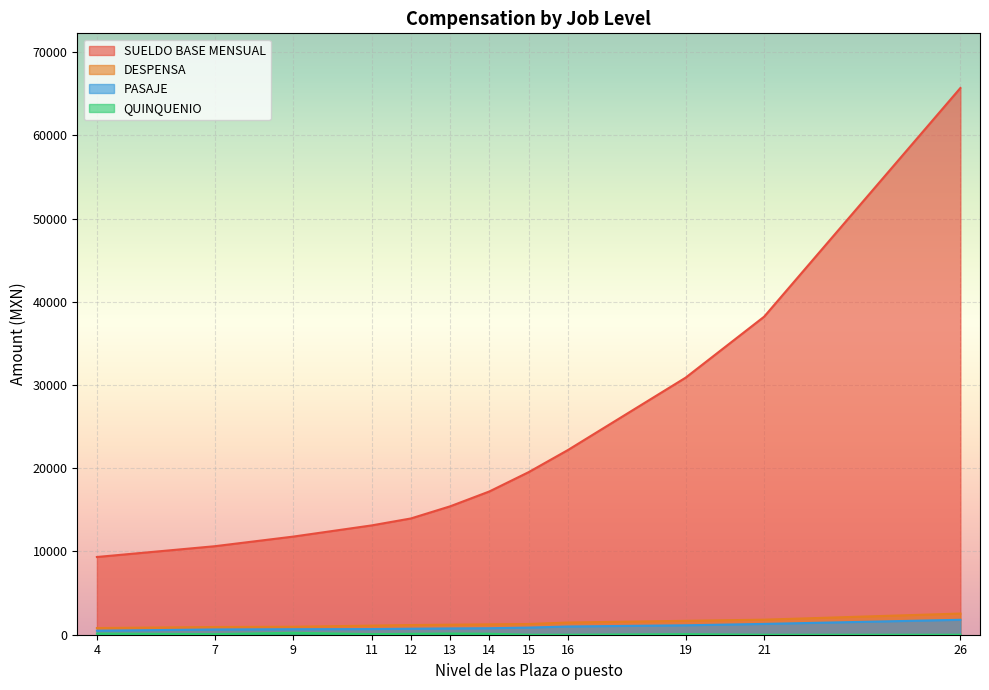

At 12, list the series in order from smallest to largest.

QUINQUENIO, PASAJE, DESPENSA, SUELDO BASE MENSUAL